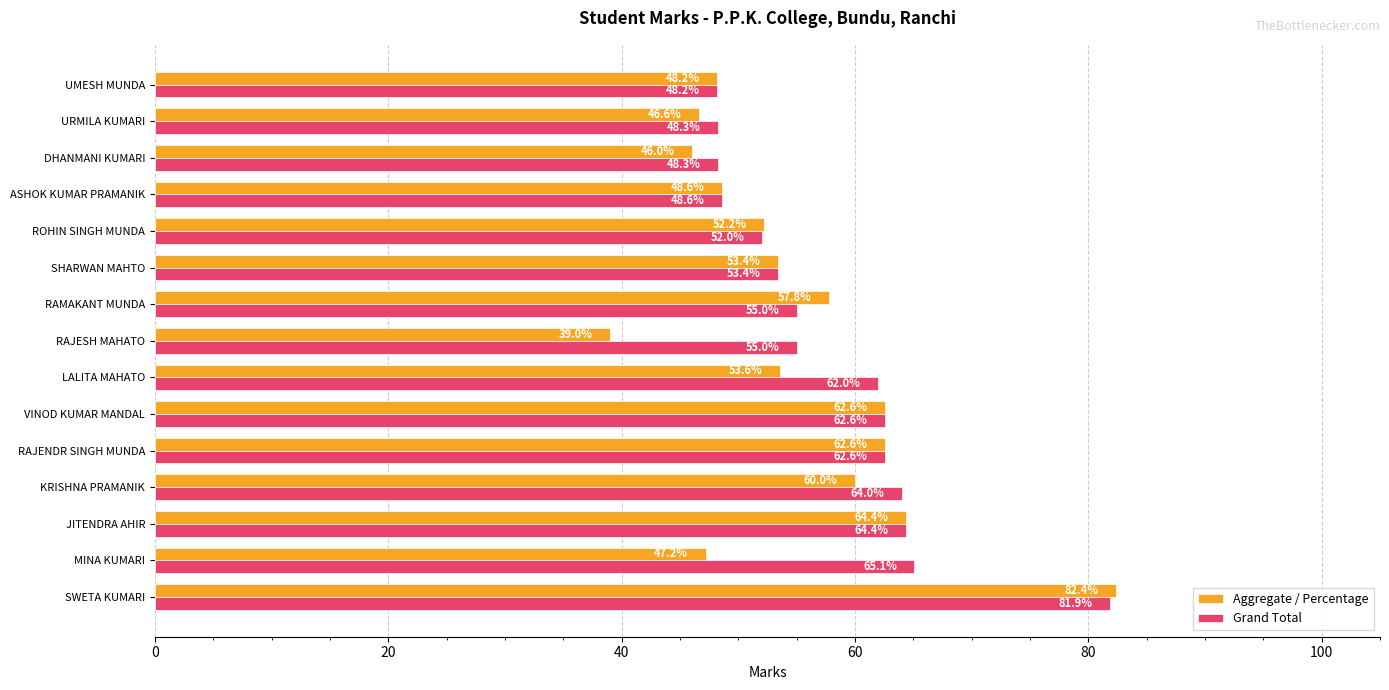

Which series has the largest range (max minus min)?

Aggregate / Percentage